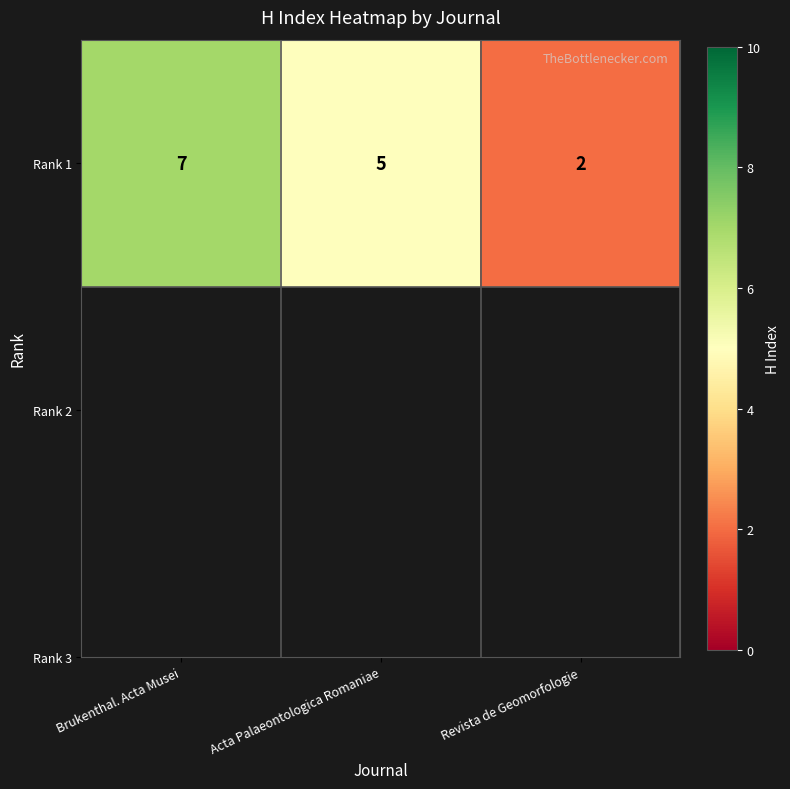

Reading left to right, extract all data points from this chart.

7	5	2